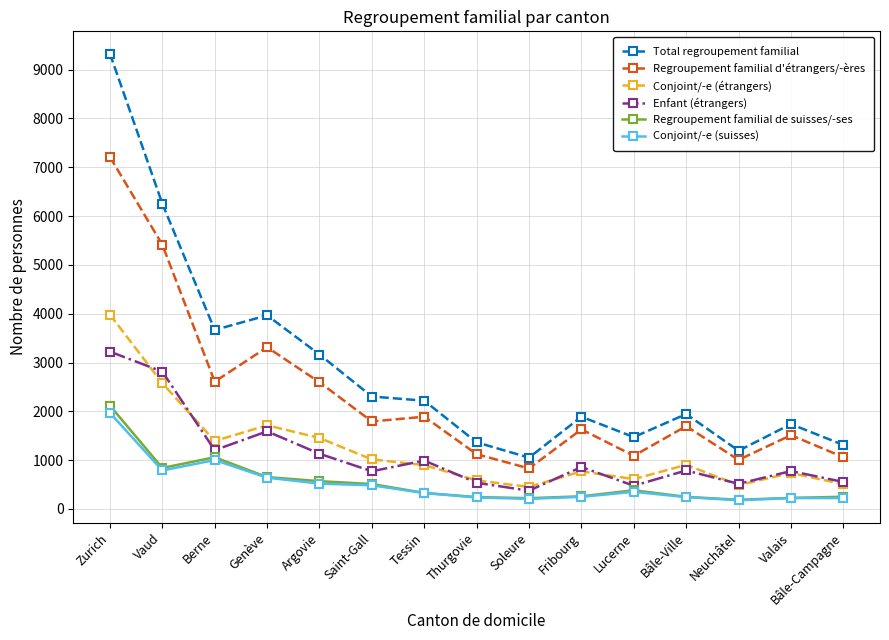

Is the value of Conjoint/-e (suisses) at Lucerne greater than the value of Total regroupement familial at Argovie?

No